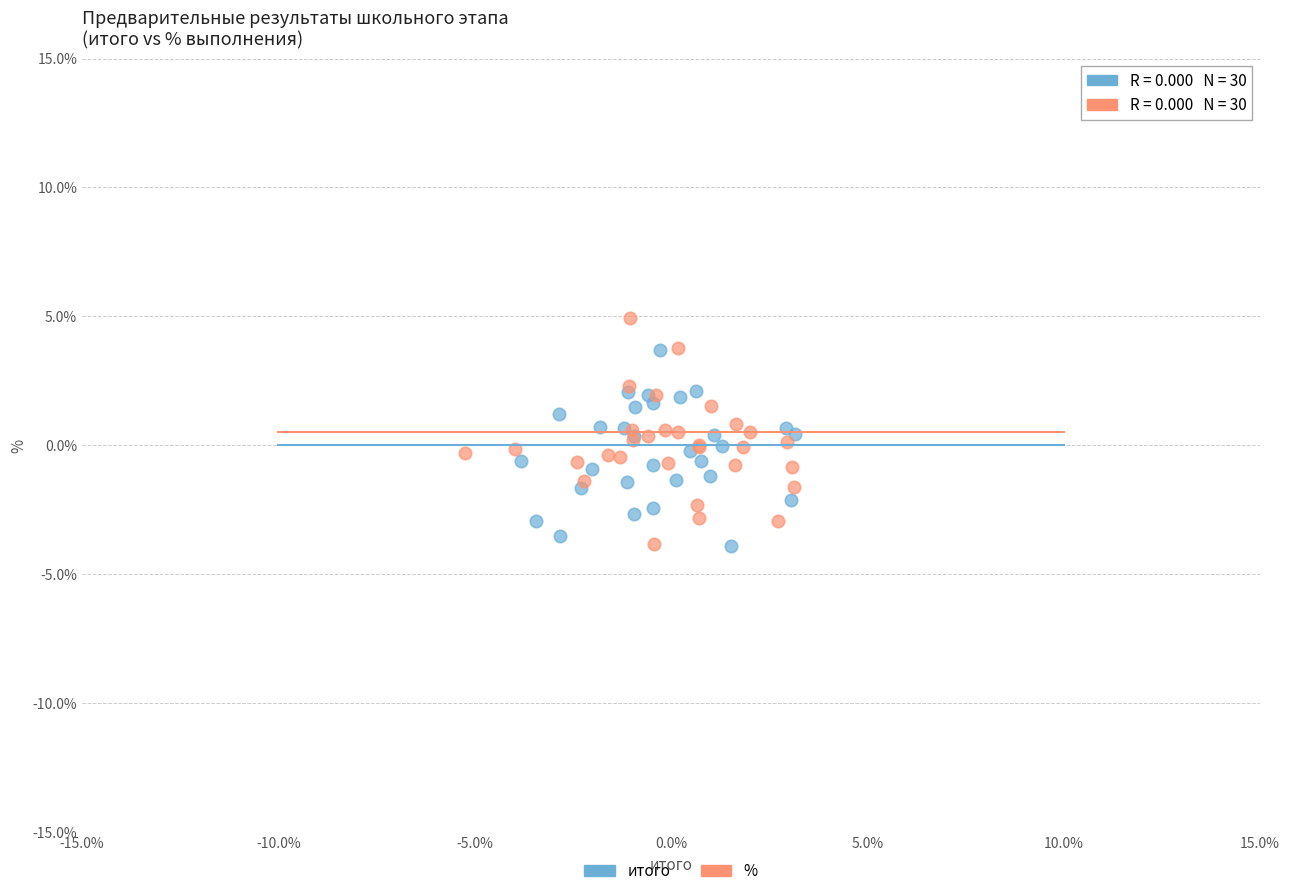

Which series has the widest spread of Y values?

%